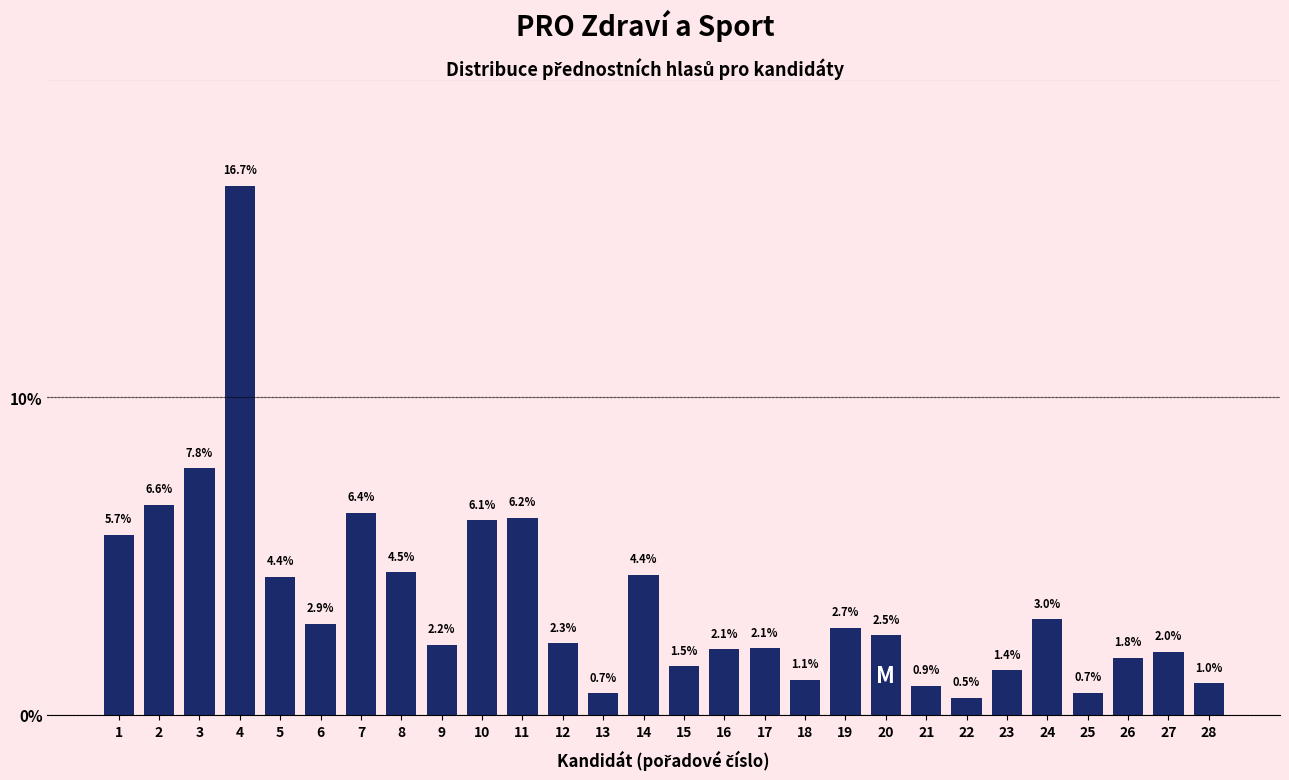

Reading left to right, transcribe all the data shown in this chart.

5.7	6.6	7.8	16.7	4.4	2.9	6.4	4.5	2.2	6.1	6.2	2.3	0.7	4.4	1.5	2.1	2.1	1.1	2.7	2.5	0.9	0.5	1.4	3.0	0.7	1.8	2.0	1.0